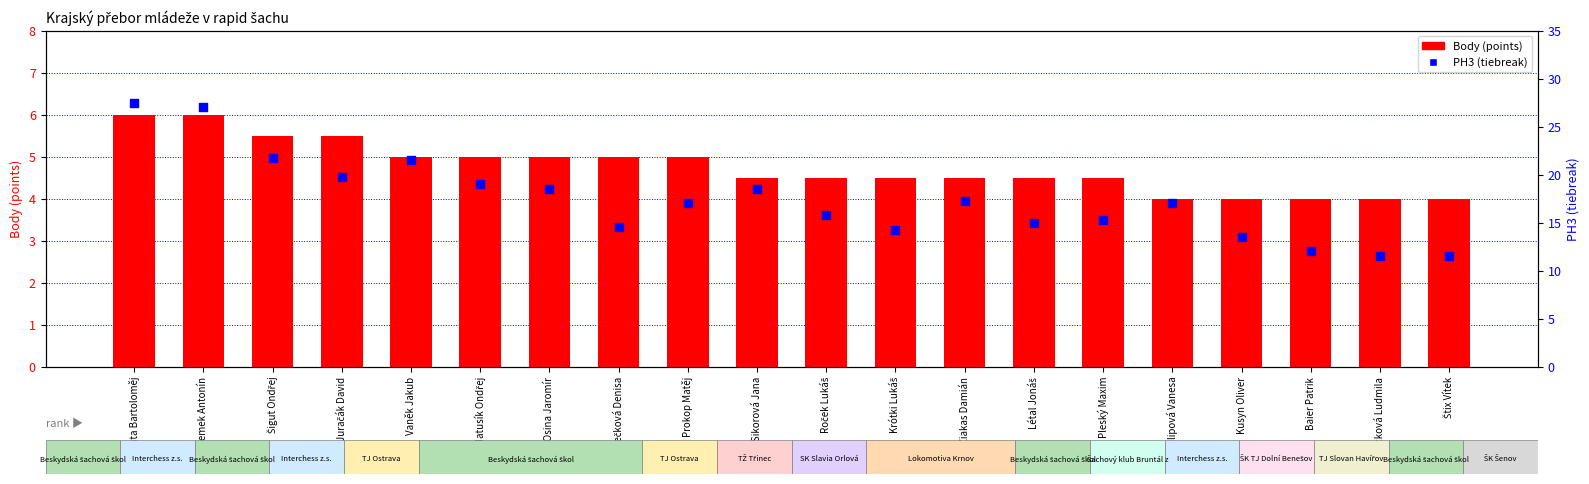

Which series has the largest Y range (max minus min)?

PH3 (tiebreak)